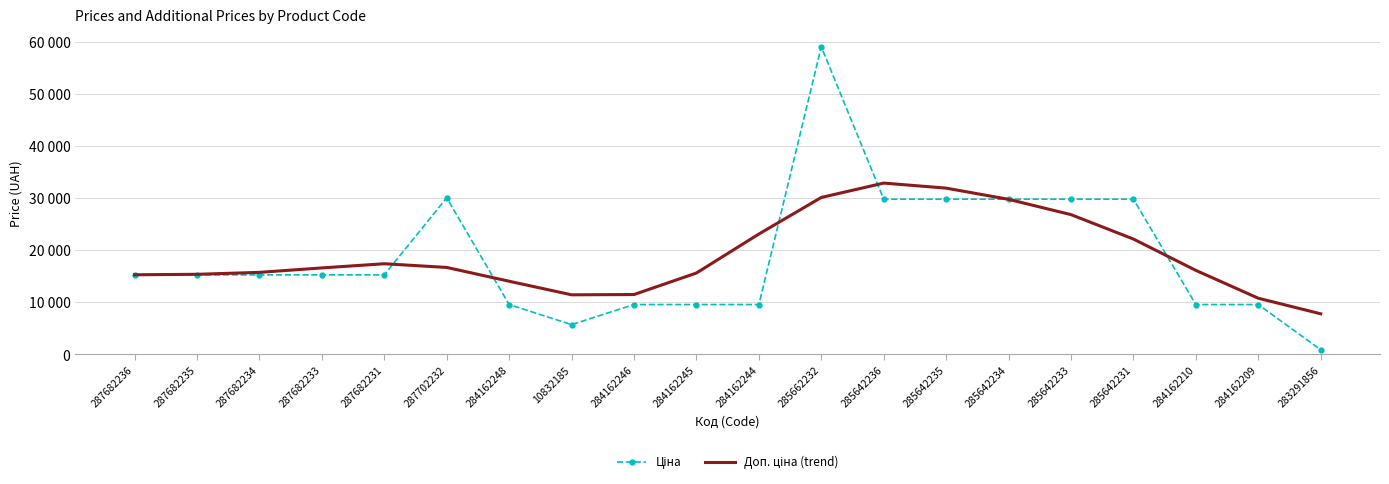

Where is the first local maximum for Доп. ціна (trend)?

287682231